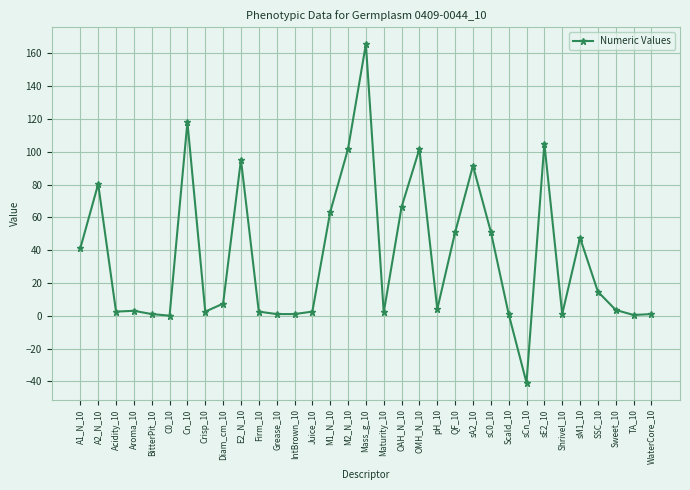

What is the change in value from Mass_g_10 to sC0_10?

-114.3